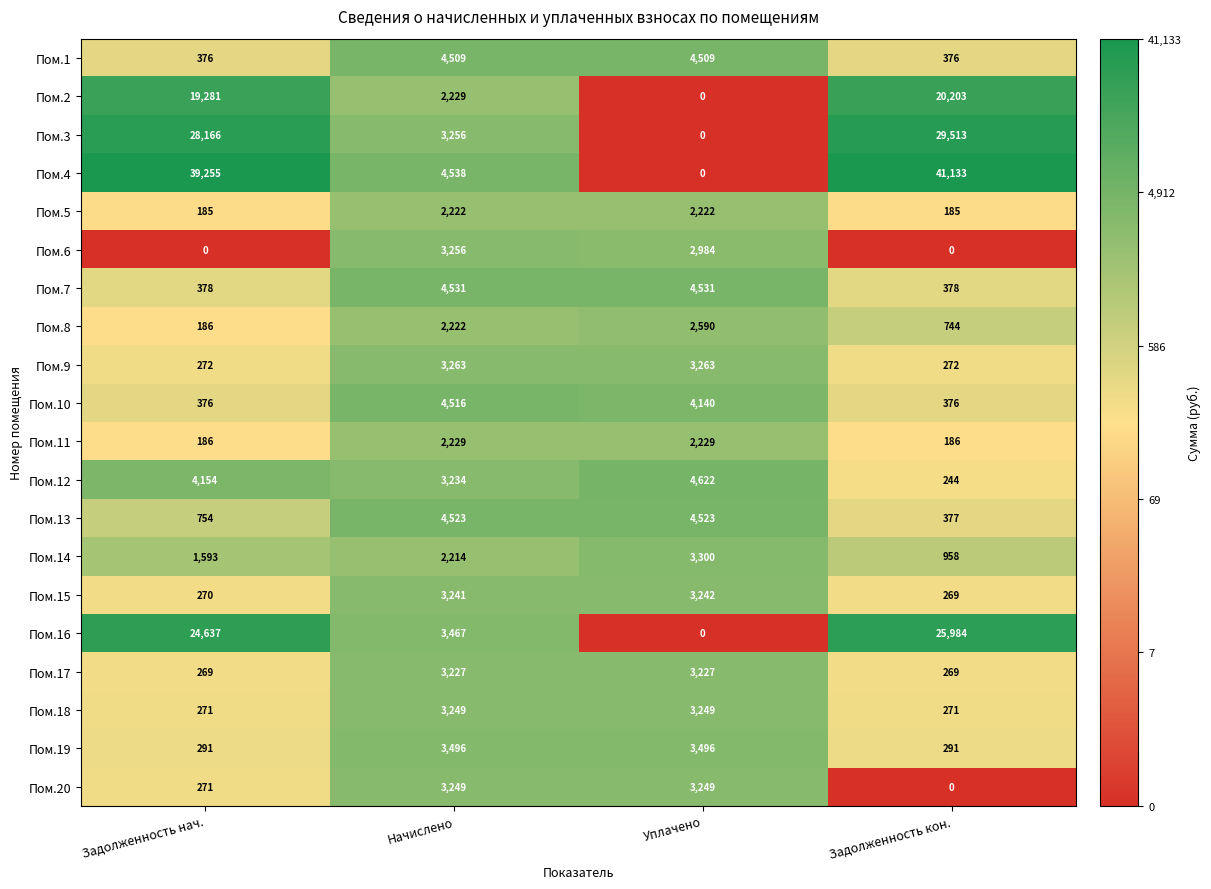

What is the total value across all series at Начислено?

66671